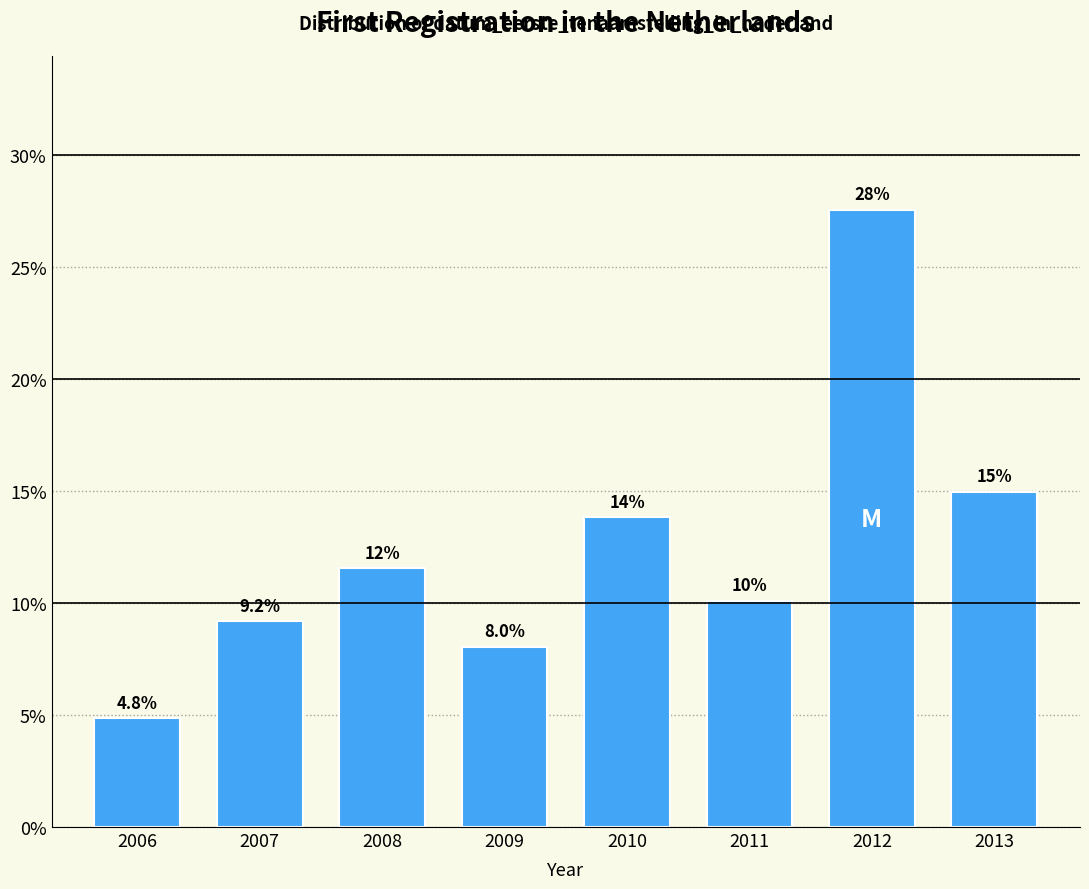

Reading right to left, transcribe all the data shown in this chart.

2013=14.9	2012=27.5	2011=10.1	2010=13.8	2009=8.0	2008=11.5	2007=9.2	2006=4.8